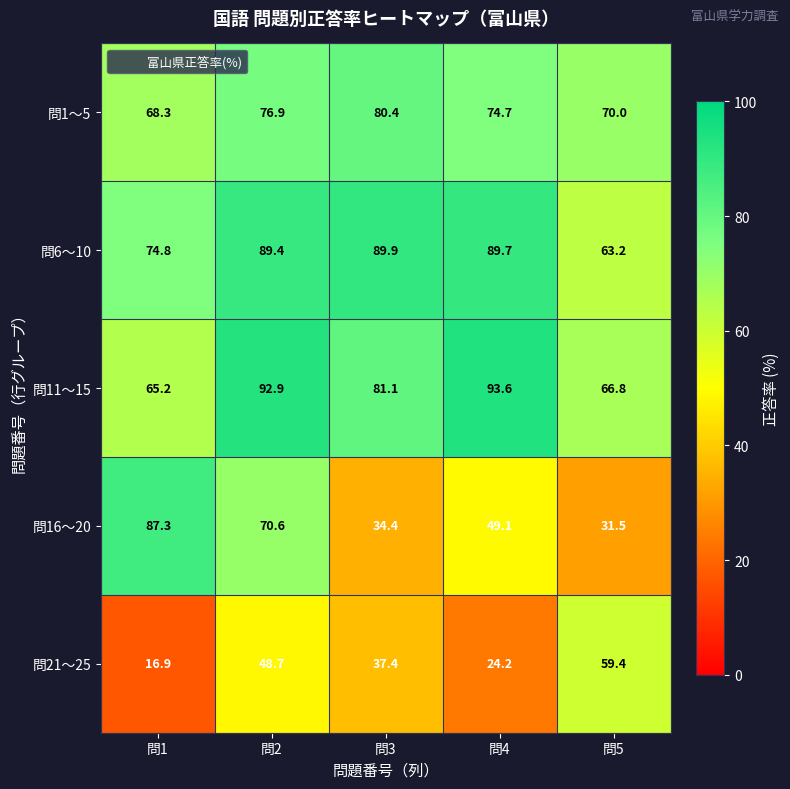

What is the total value across all series at 問2?

378.5